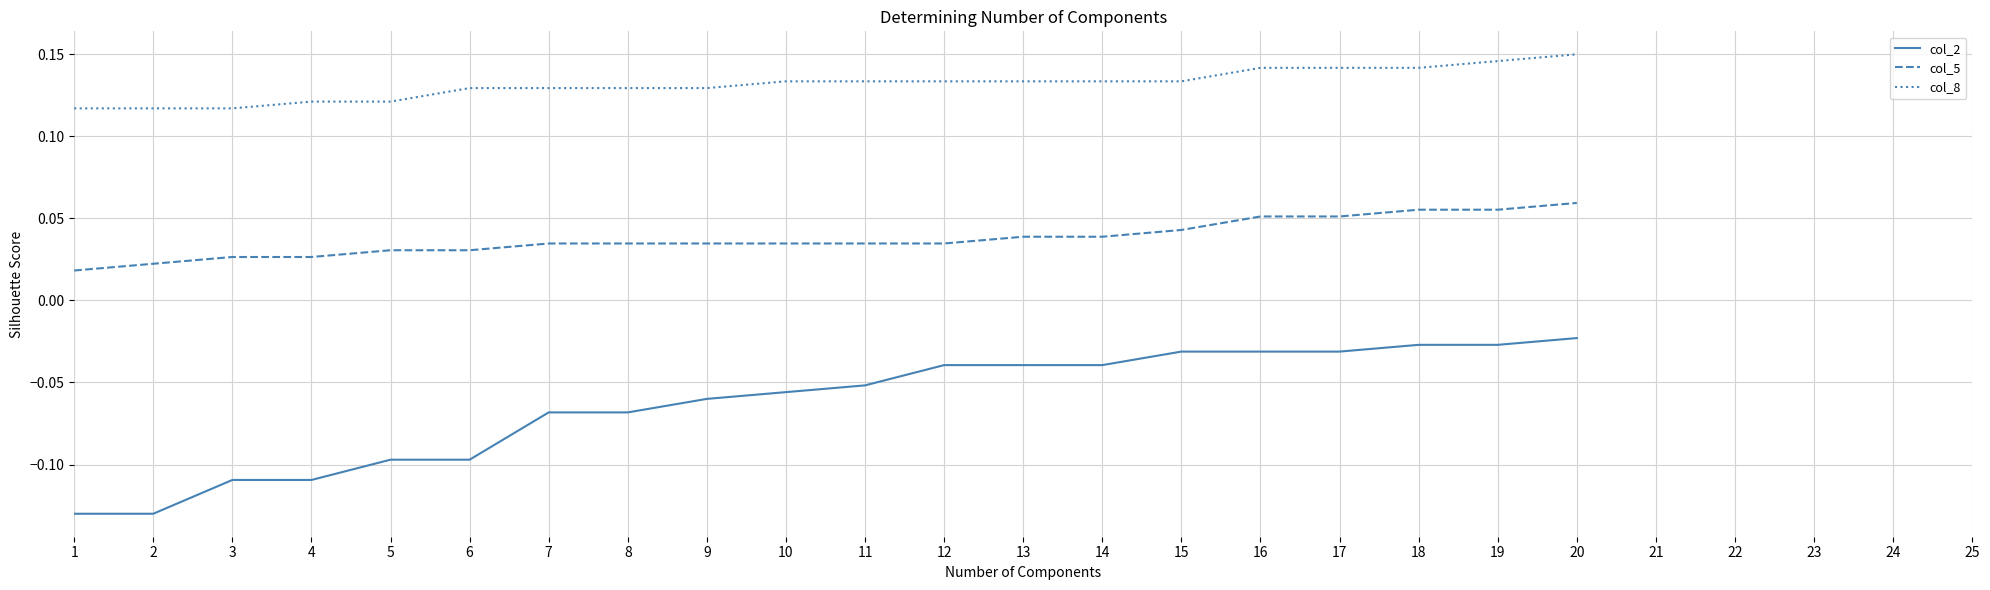

Rank the series by their average value, from lowest to highest.

col_2, col_5, col_8